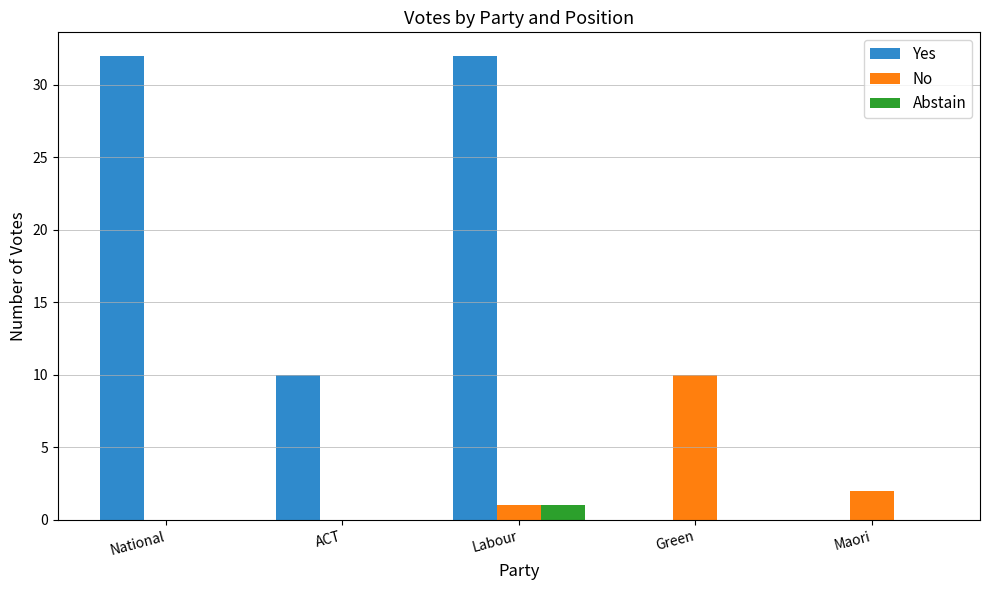

What is the sum of the Yes values at ACT and National?

42